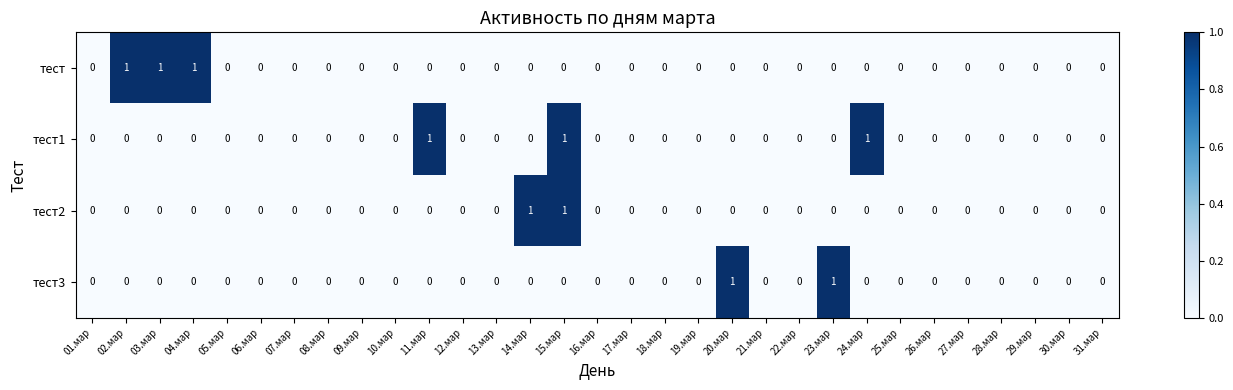

Is the value of тест3 at 23.мар greater than the value of тест1 at 01.мар?

Yes